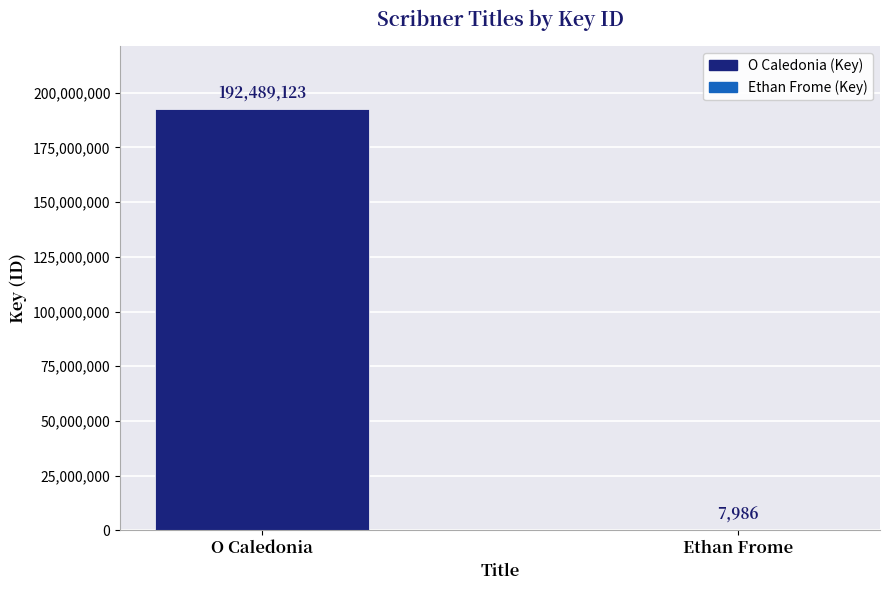

What is the change in value from O Caledonia to Ethan Frome?

-192481137